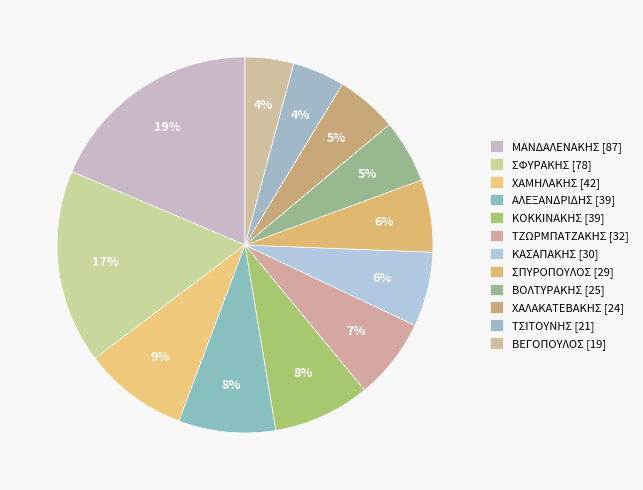

Is it true that ΧΑΛΑΚΑΤΕΒΑΚΗΣ is 5% of the pie?

True